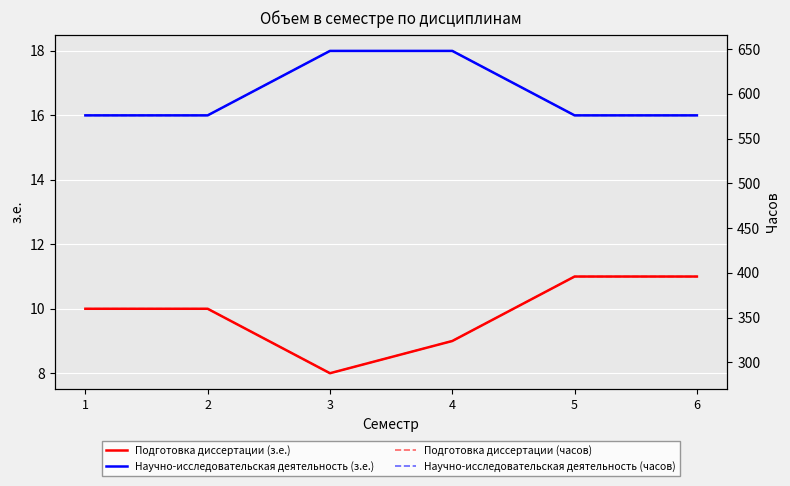

Reading left to right, extract all data points from this chart.

Подготовка диссертации (з.е.): 1=10	2=10	3=8	4=9	5=11	6=11
Научно-исследовательская деятельность (з.е.): 1=16	2=16	3=18	4=18	5=16	6=16
Подготовка диссертации (часов): 1=360	2=360	3=288	4=324	5=396	6=396
Научно-исследовательская деятельность (часов): 1=576	2=576	3=648	4=648	5=576	6=576